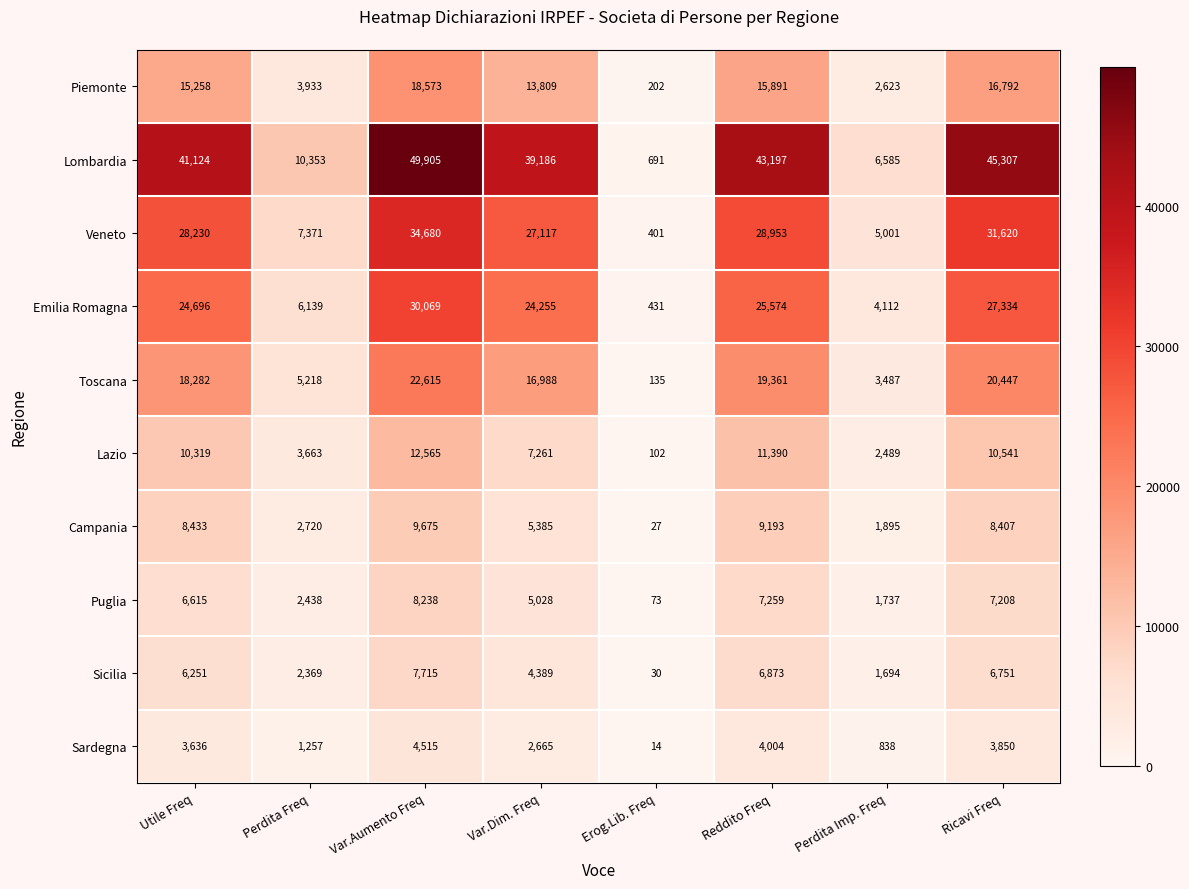

Read the Sardegna value at Ricavi Freq, to the nearest 50.

3850